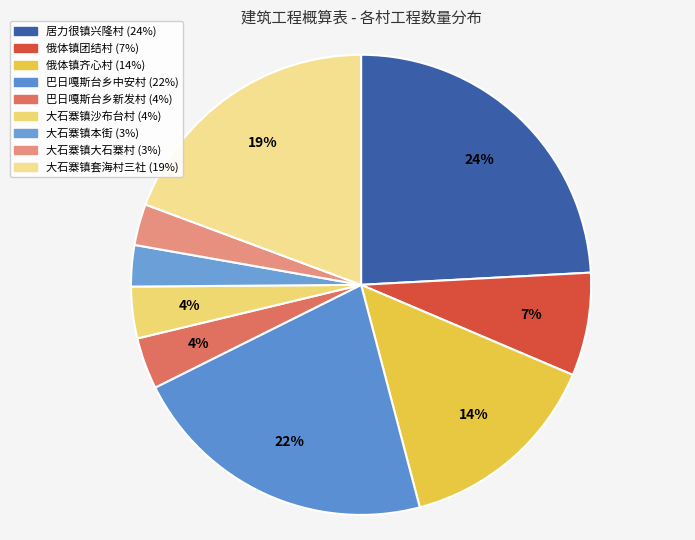

The 大石寨镇沙布台村 slice represents 18% of the pie. True or false?

False